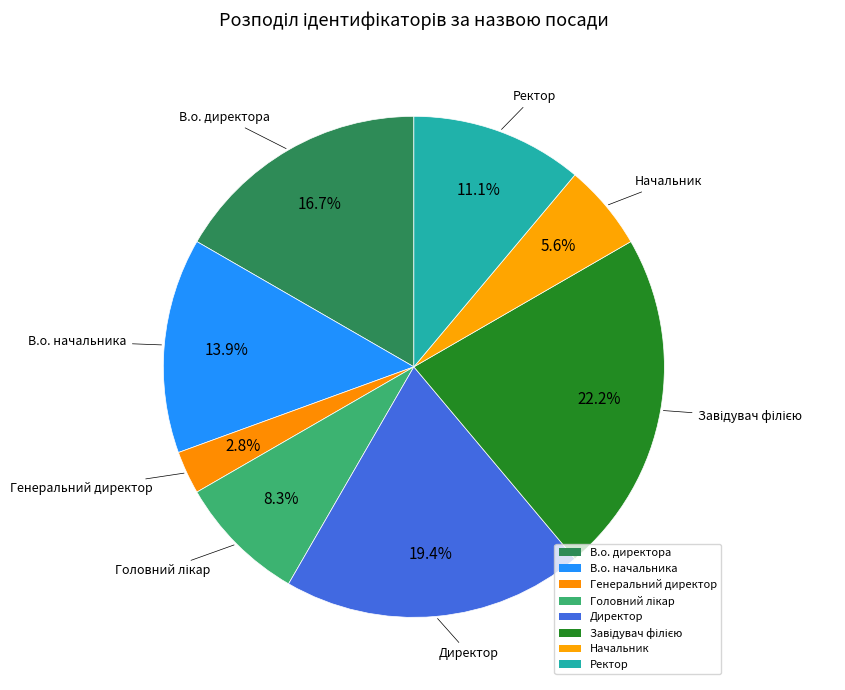

Is Ректор the majority of the pie?

No